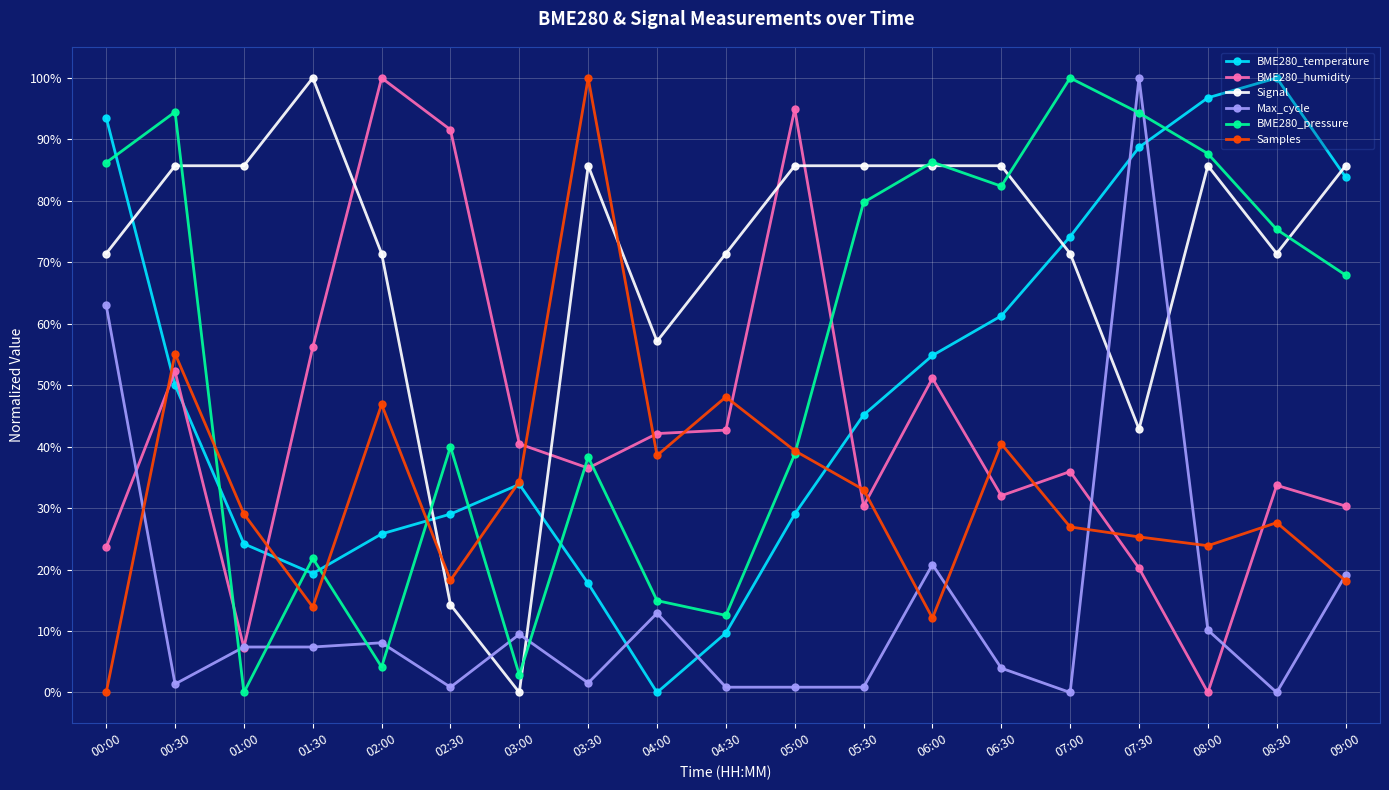

Which series has the largest total across all categories?

Signal